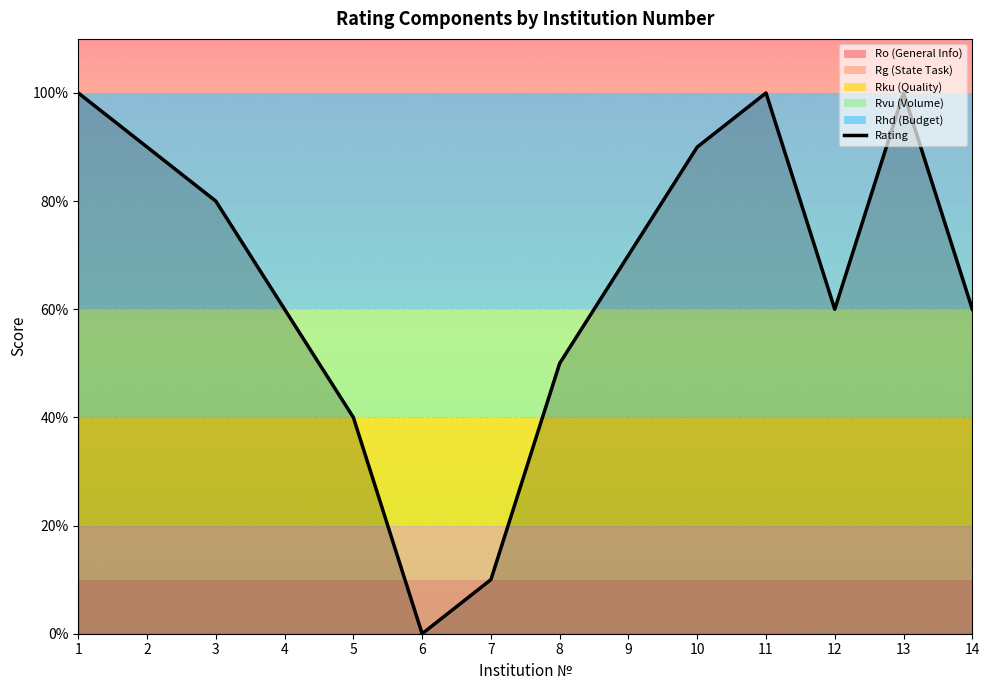

Between 14 and 11, which is larger?

11